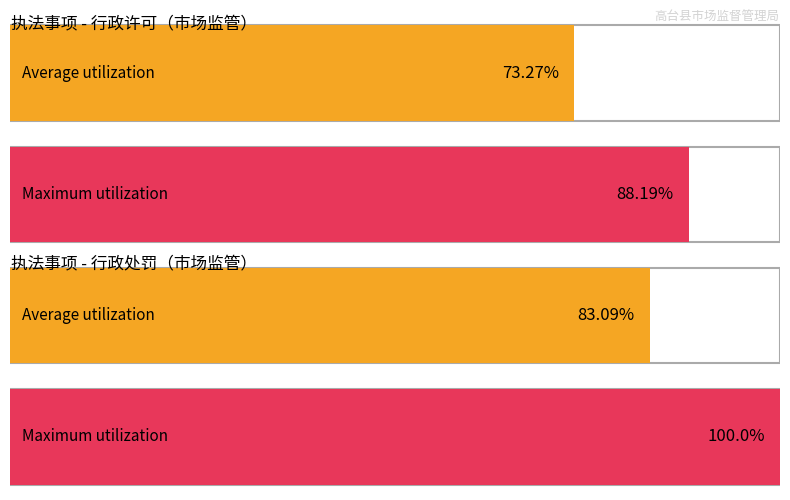

What position from the right is 行政处罚?

1